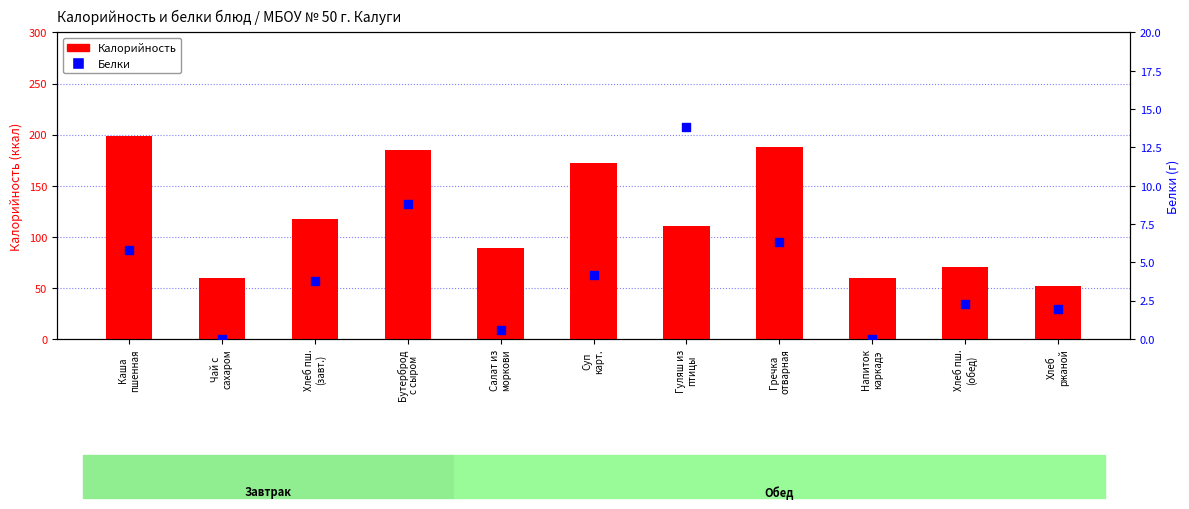

Which series has the largest total across all categories?

Калорийность